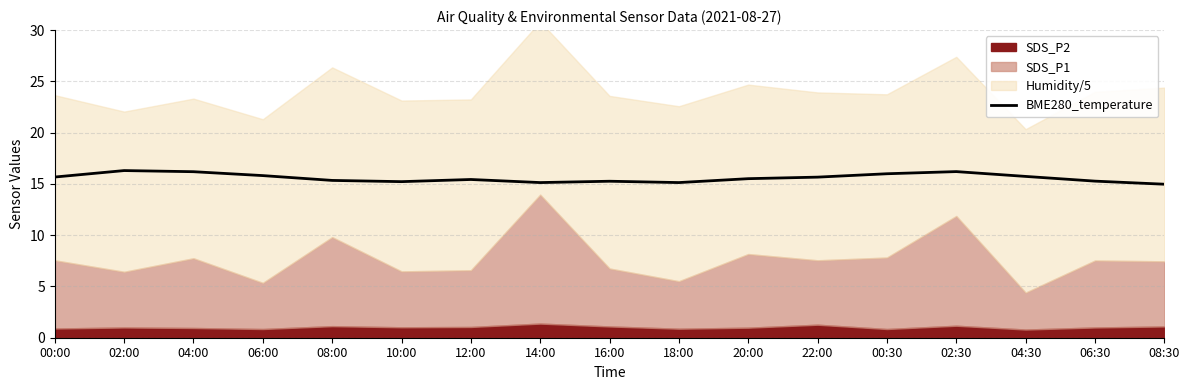

Does the chart display data point markers on the line(s)?

No